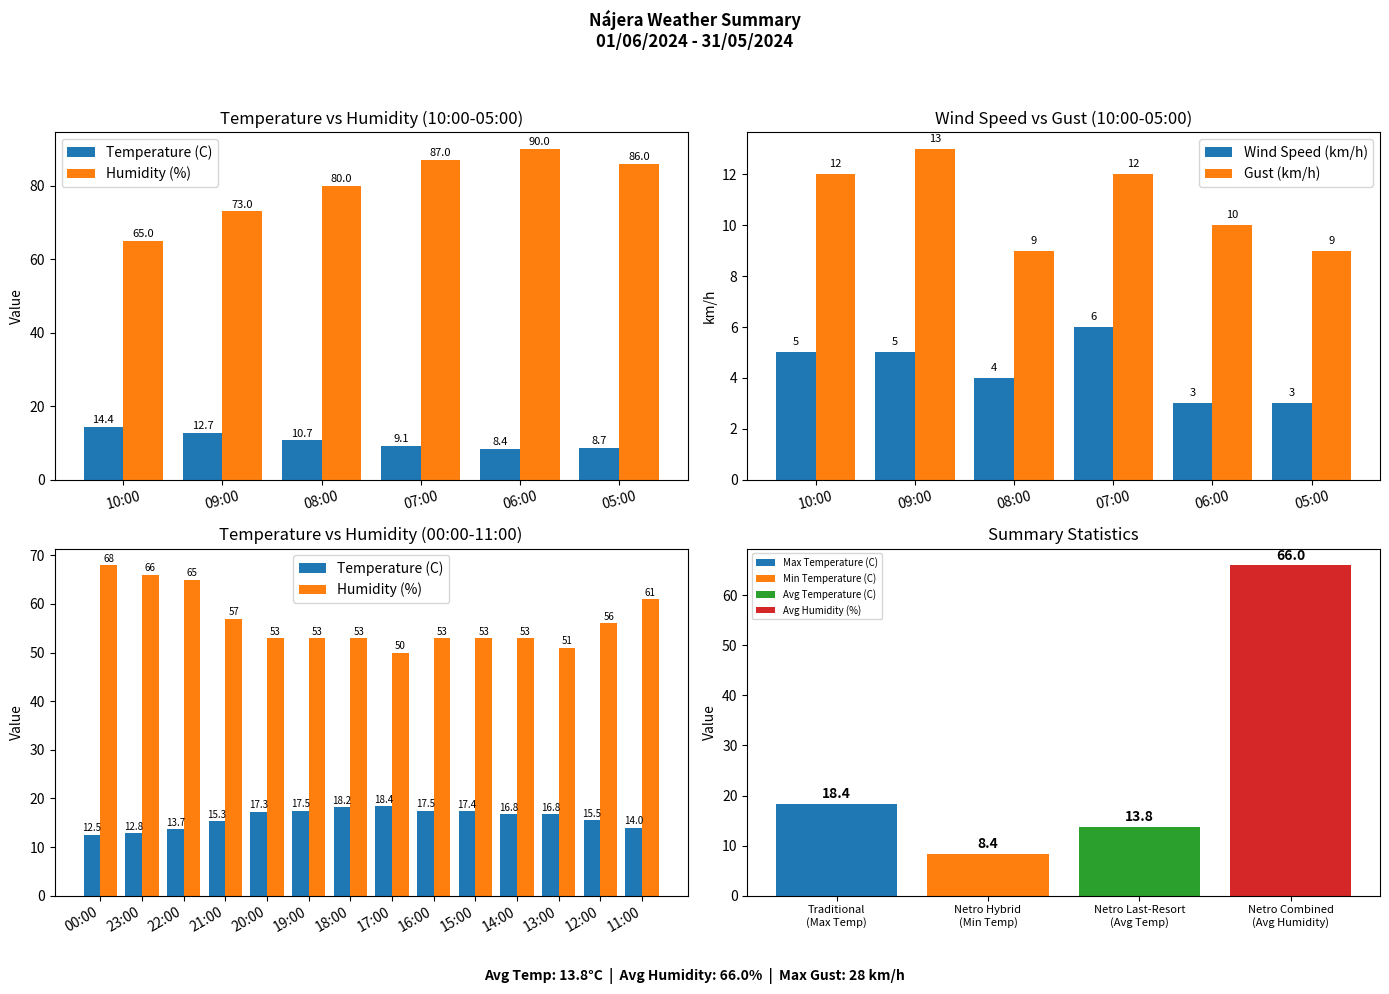

What position from the right is 12:00?

2